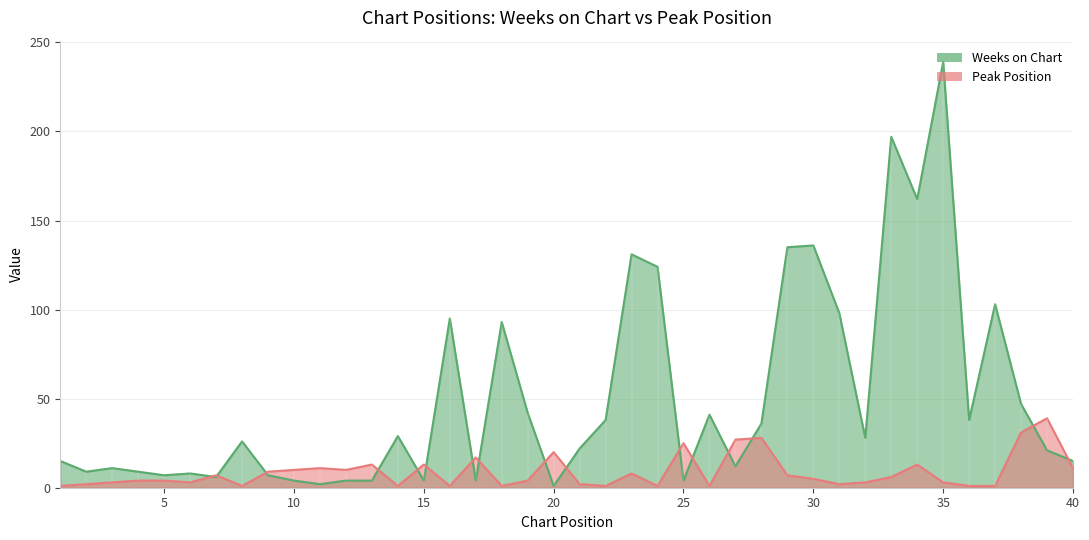

How many lines are shown in the chart?

2